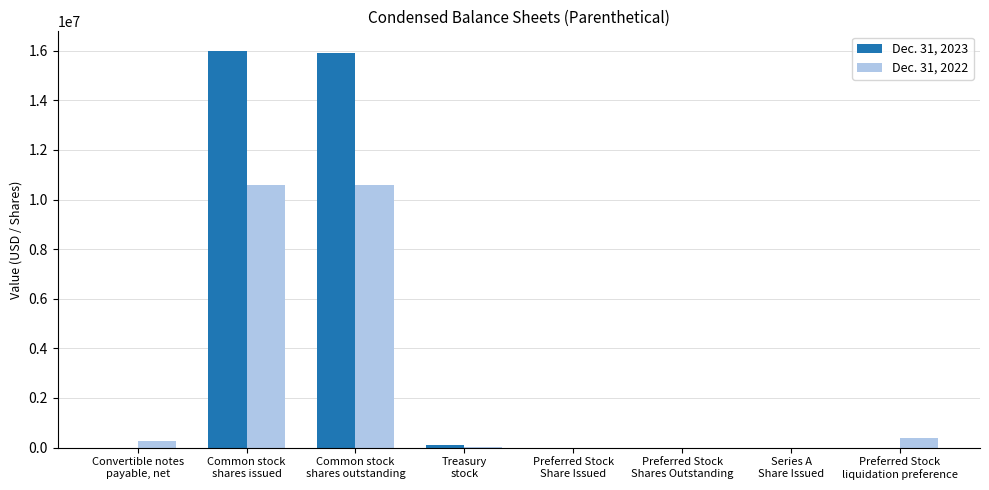

Which category has the lowest value in the Dec. 31, 2023 series?

Convertible notes
payable, net